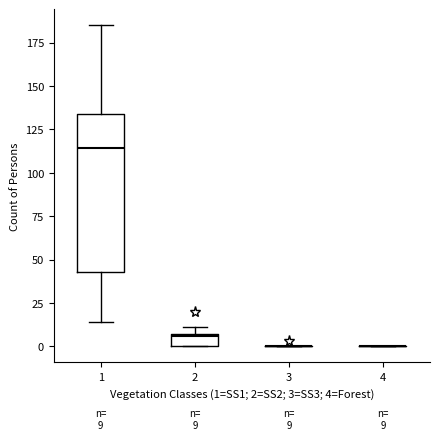

Which box is the tallest, from its lower edge to its upper edge?

1